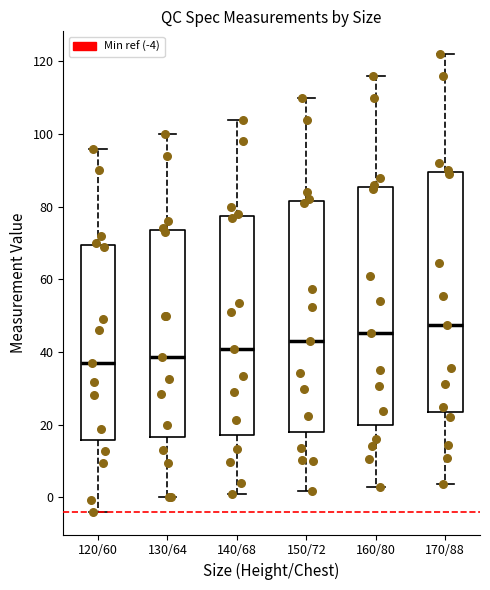

Reading left to right, read every box against the y-axis: the position of its median line, the range the box covers, and the ends of its whiskers. The values are not printed on the chart, so give them approximately, as read against the axis.

120/60: median 38, box 16 to 70, whiskers -4 to 96
130/64: median 38, box 16 to 74, whiskers 0 to 100
140/68: median 40, box 18 to 78, whiskers 0 to 104
150/72: median 42, box 18 to 82, whiskers 2 to 110
160/80: median 46, box 20 to 86, whiskers 2 to 116
170/88: median 48, box 24 to 90, whiskers 4 to 122